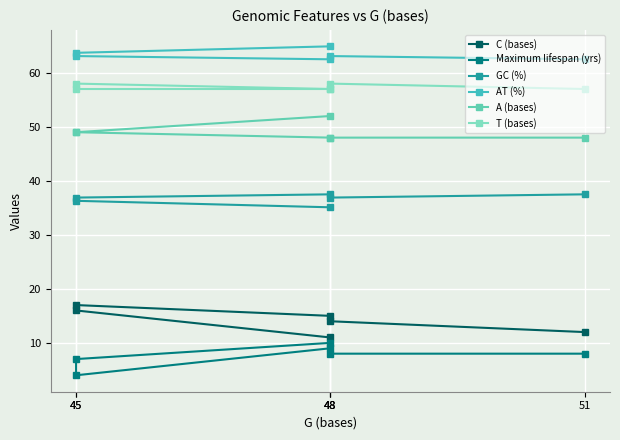

Reading left to right, list all the values displayed in this chart.

C (bases): 12.0	14.0	15.0	17.0	16.0	11.0
Maximum lifespan (yrs): 8.0	8.0	10.0	7.0	4.0	9.0
GC (%): 37.5	36.9	37.5	36.9	36.3	35.1
AT (%): 62.5	63.1	62.5	63.1	63.7	64.9
A (bases): 48.0	48.0	48.0	49.0	49.0	52.0
T (bases): 57.0	58.0	57.0	57.0	58.0	57.0